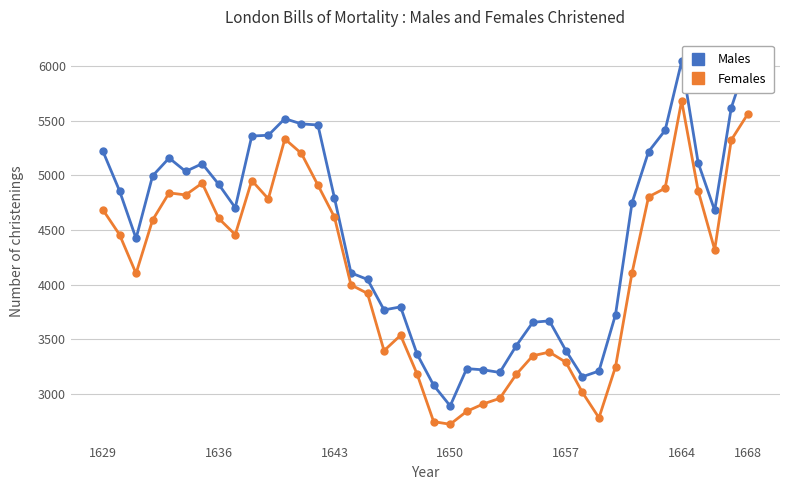

True or false: Females has more than 2 interior local peaks.

True